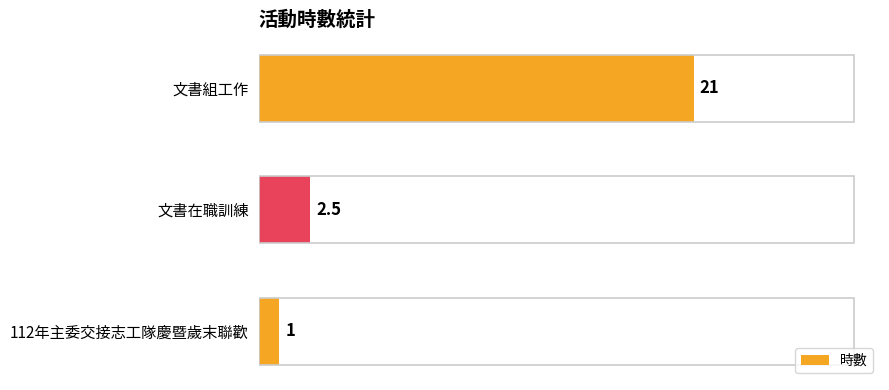

Count the number of categories in the chart.

3